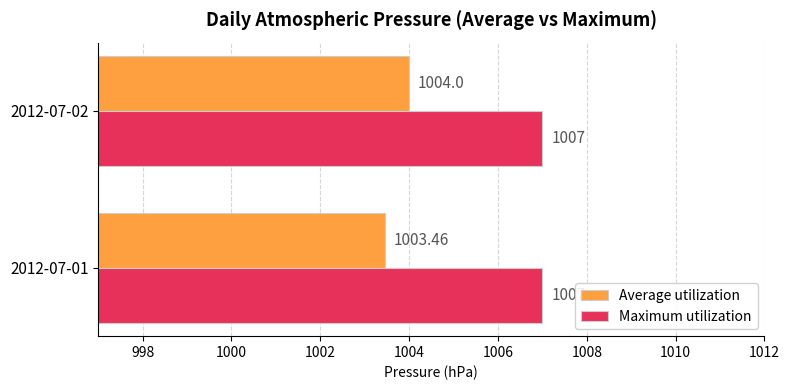

Rank the series at 2012-07-02 from highest to lowest value.

Maximum utilization, Average utilization